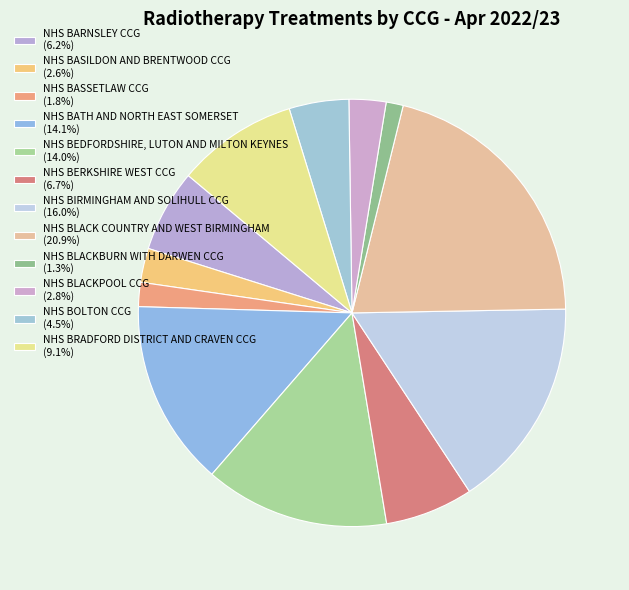

Count the number of slices in the pie.

12